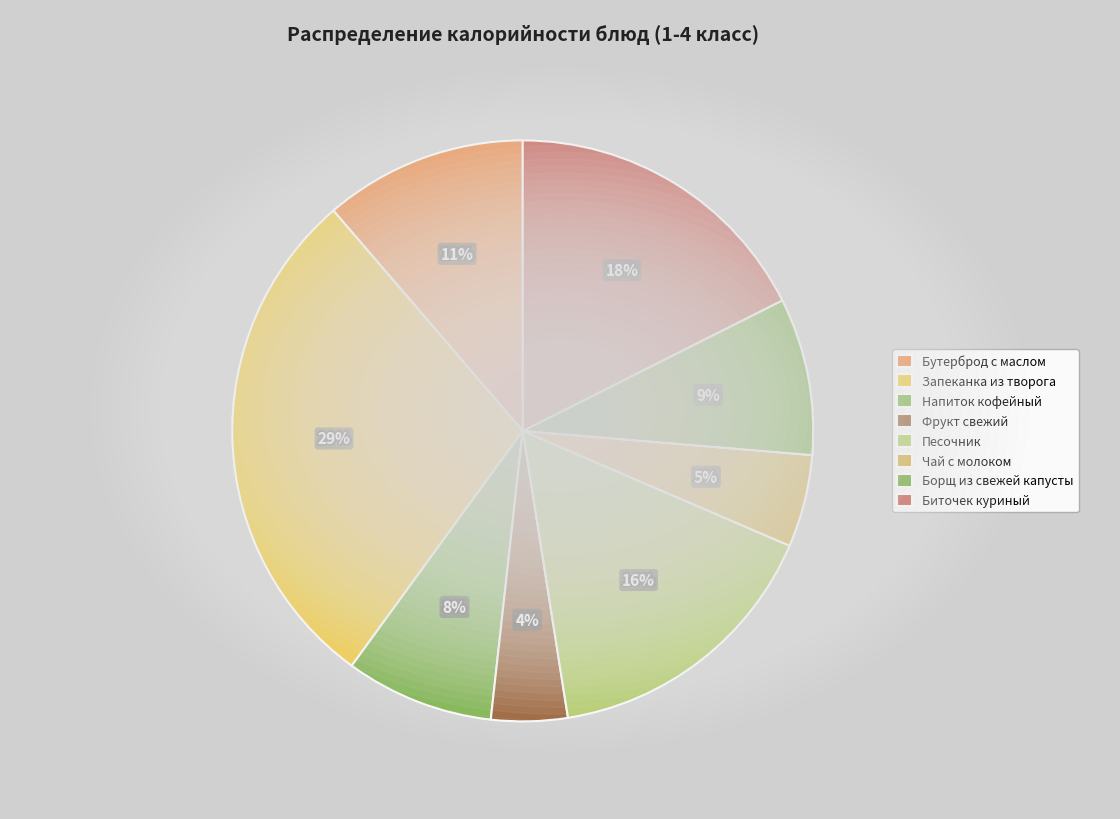

Is there any slice that represents more than half of the pie?

No